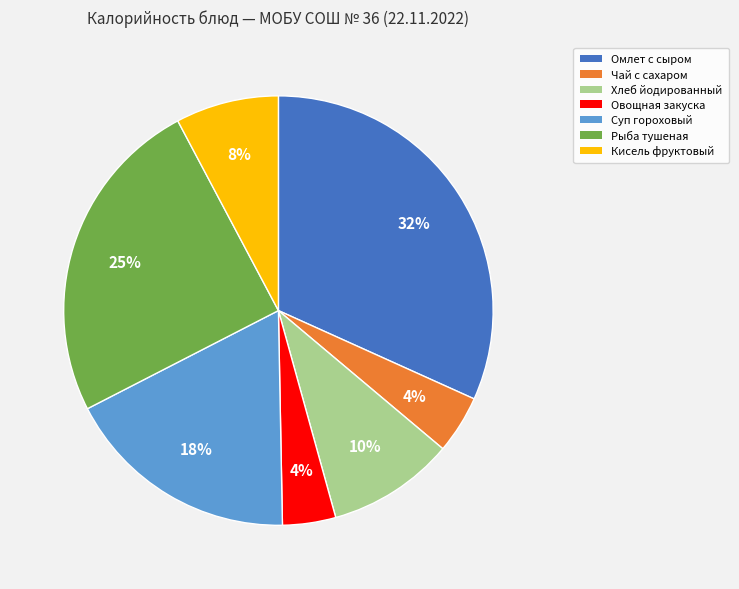

To the nearest percent, what is the difference between the largest and smallest slice percentages?

28%